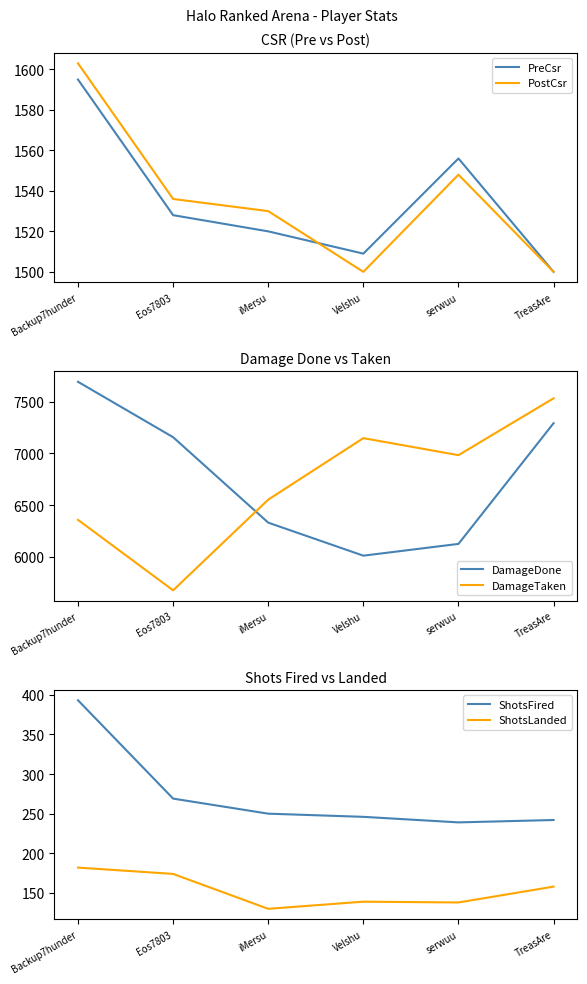

What is the sum of all PostCsr values?

9217